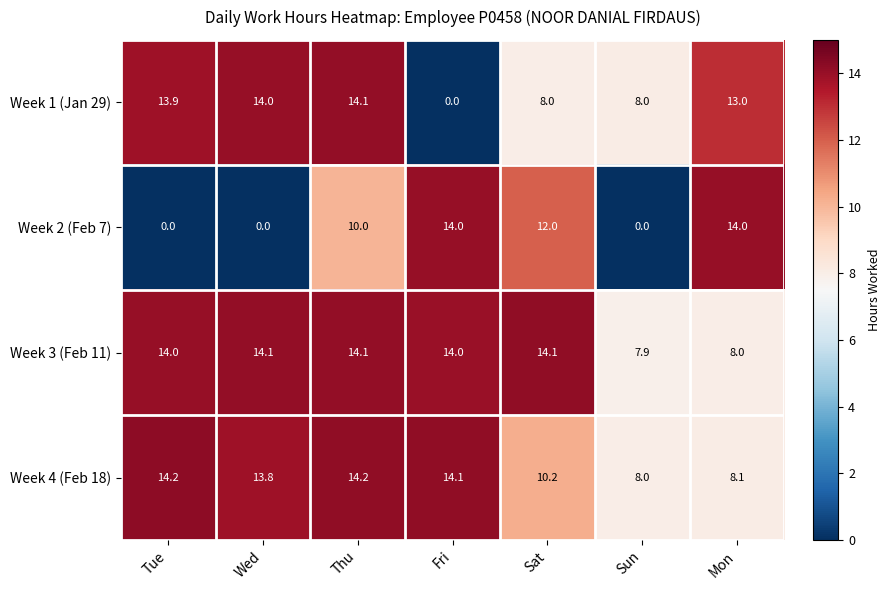

What is the maximum value shown in the chart?

14.2